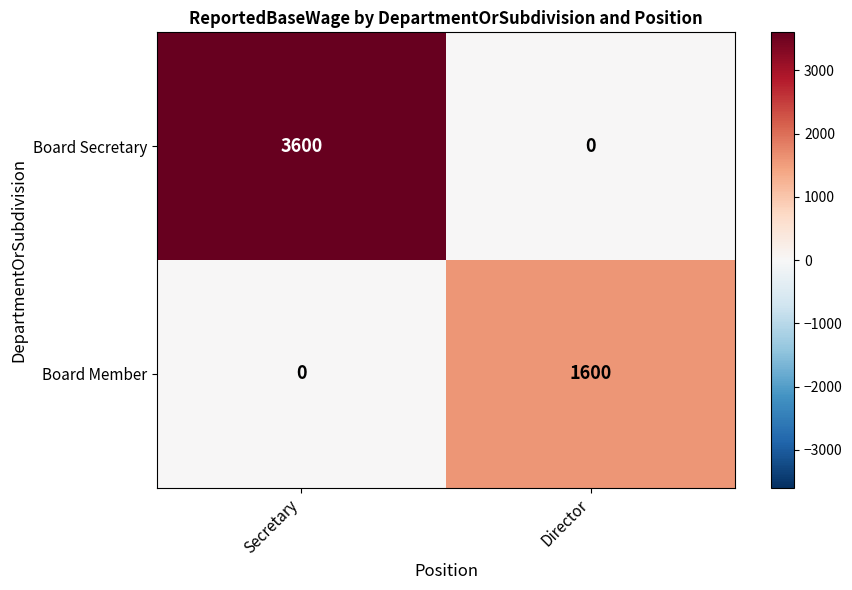

Reading right to left, list all the values displayed in this chart.

Board Secretary: 0	3600
Board Member: 1600	0